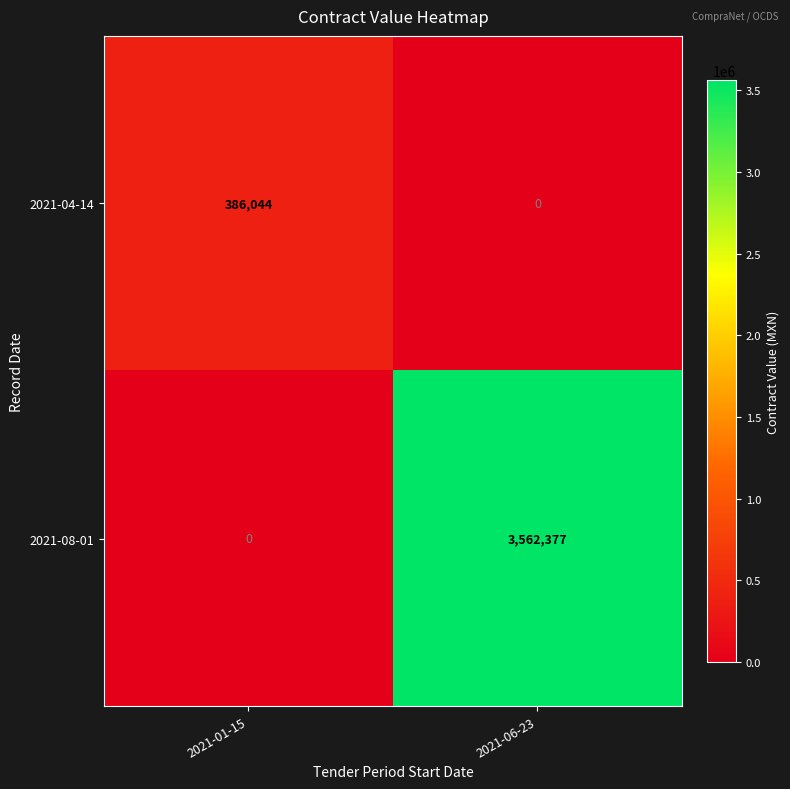

Which series has the largest total across all categories?

2021-08-01